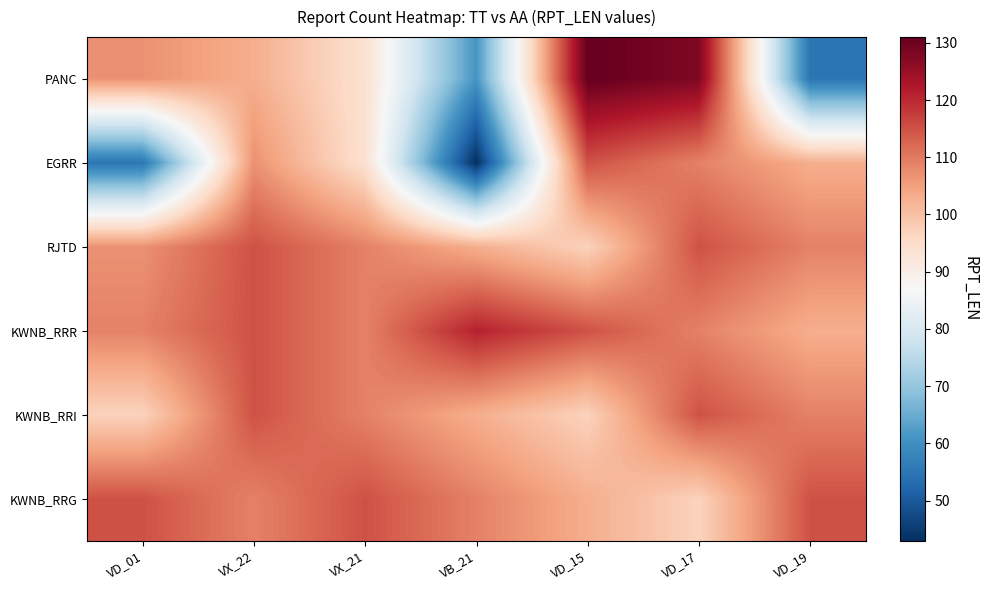

What is the minimum value shown in the chart?

43